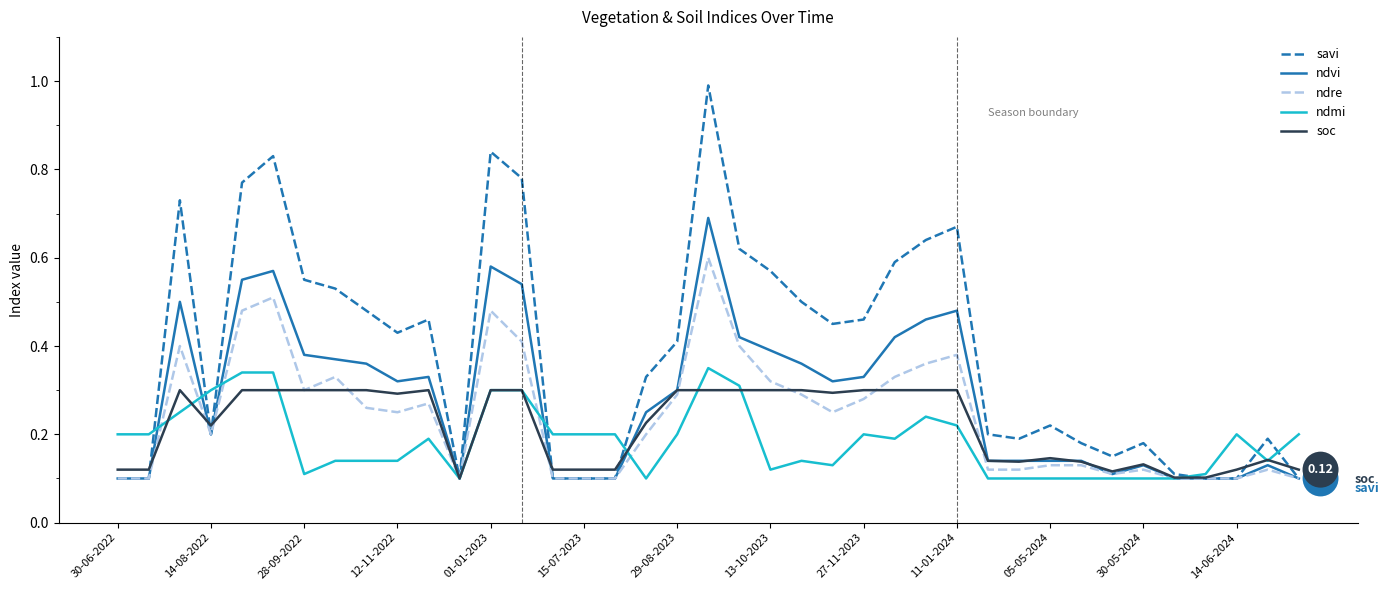

Which series has the widest spread of values?

savi